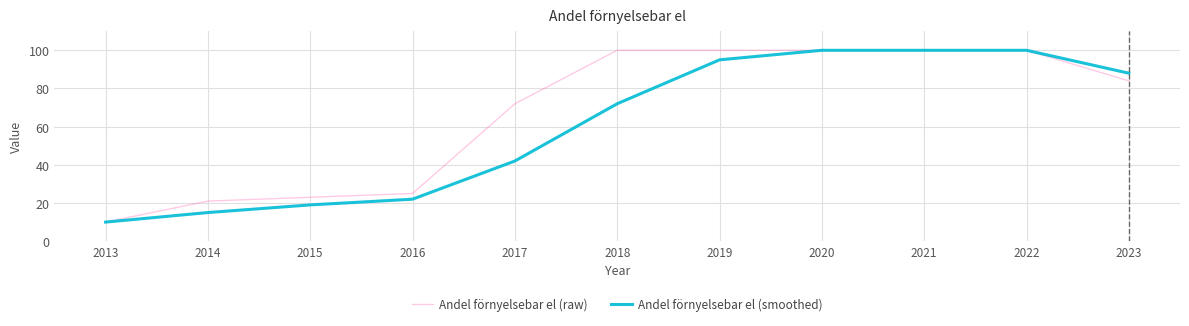

What is the average value of the Andel förnyelsebar el (smoothed) series?

60